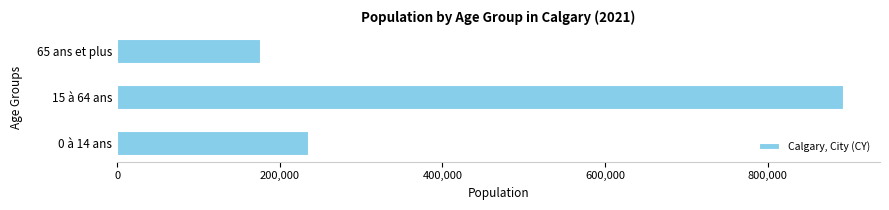

Is it true that the value at 0 à 14 ans is 235855?

True